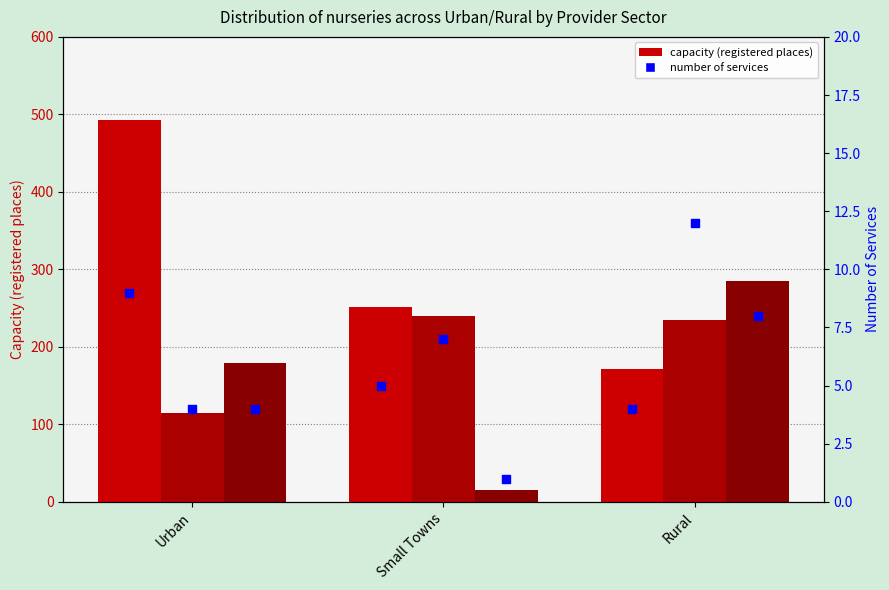

What is the total value across all series at Urban?

804